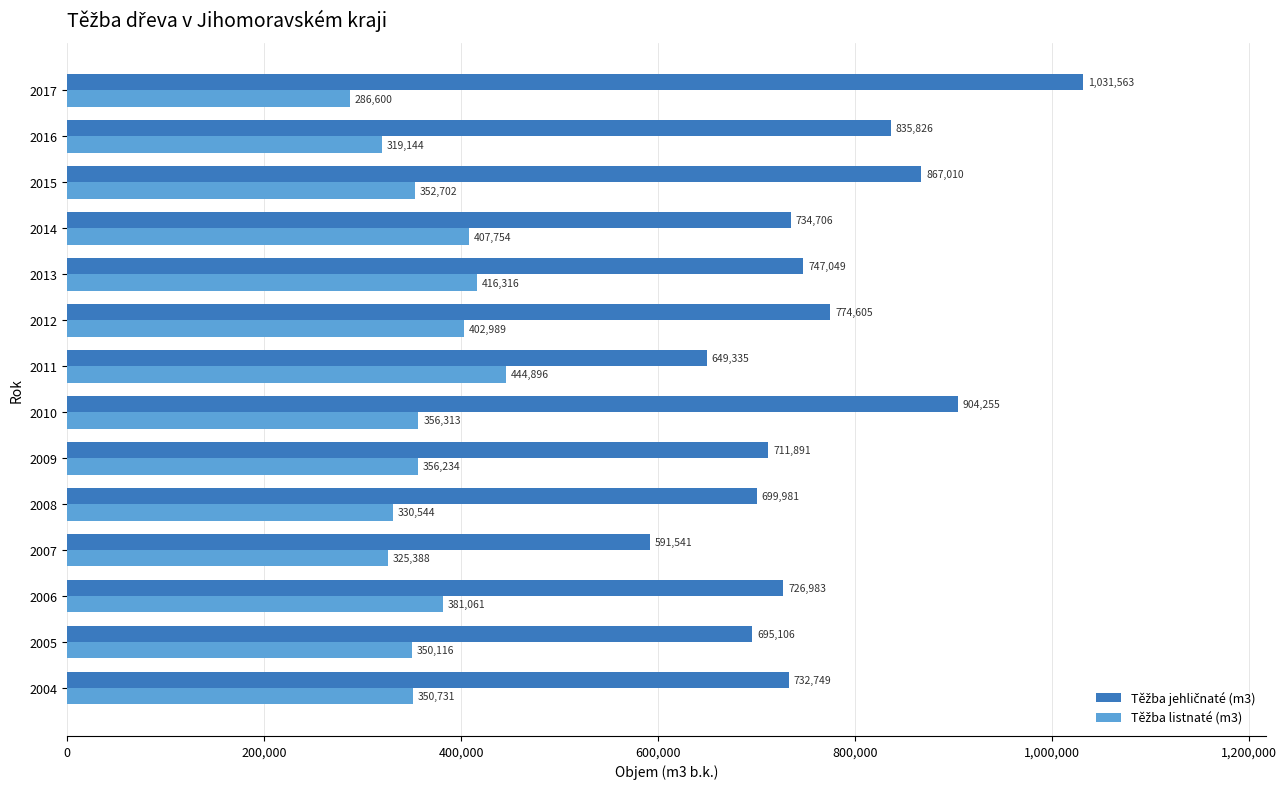

How many distinct data groups are displayed?

2